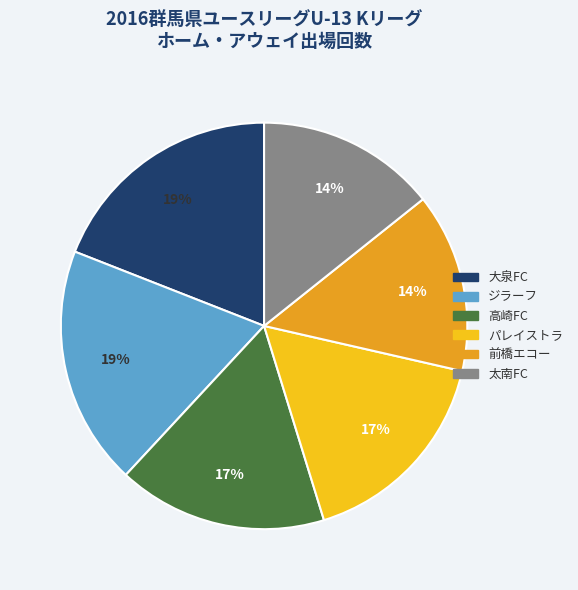

Is it true that 大泉FC is 28% of the pie?

False